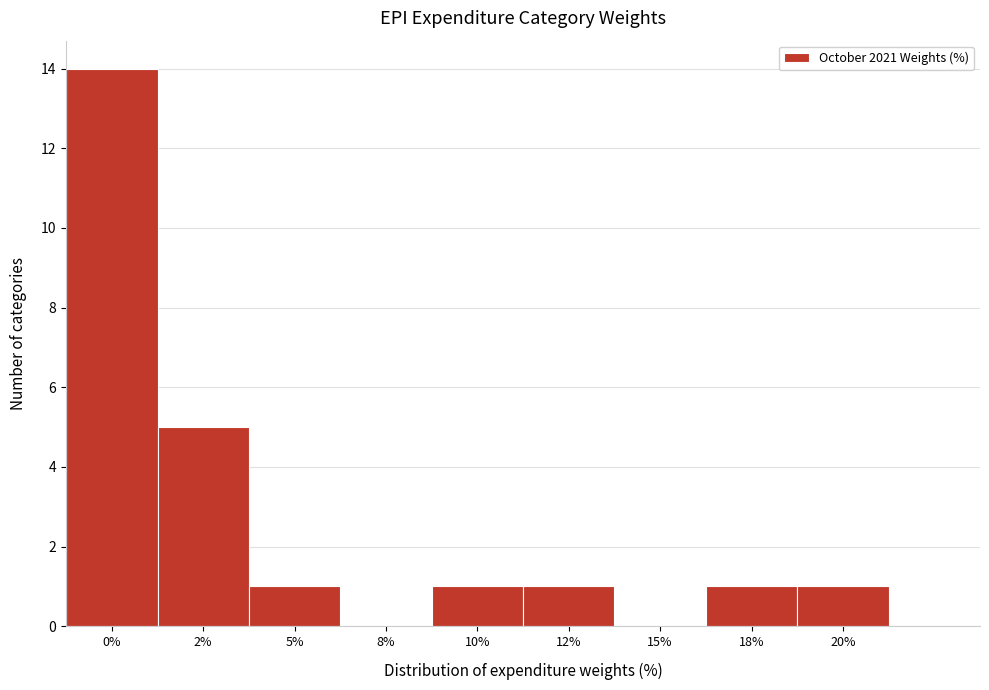

Reading left to right, what are all the values shown in this chart?

0%=14	2%=5	5%=1	8%=0	10%=1	12%=1	15%=0	18%=1	20%=1